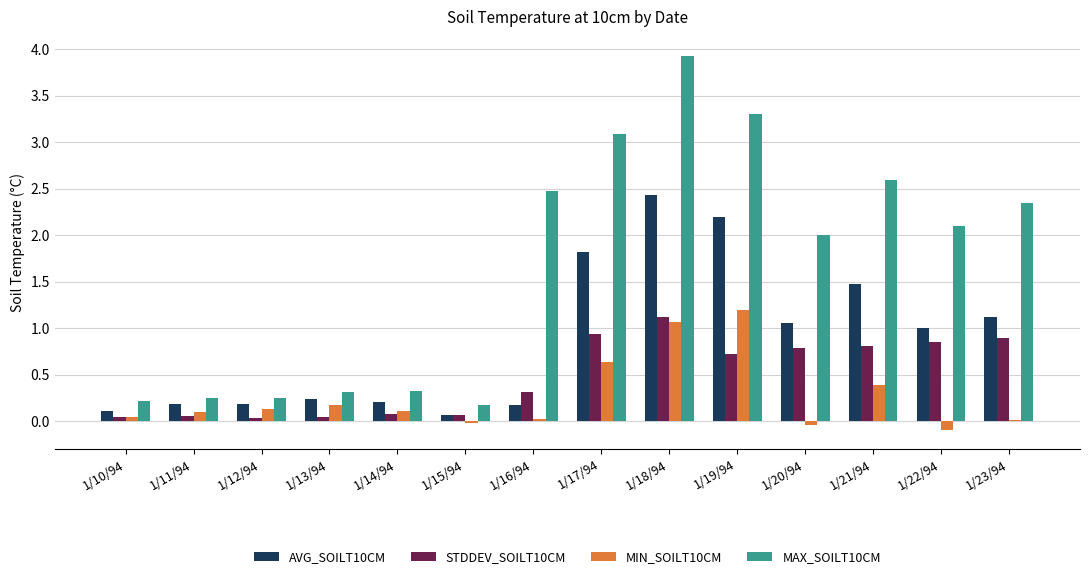

Does the chart contain stacked bars?

No